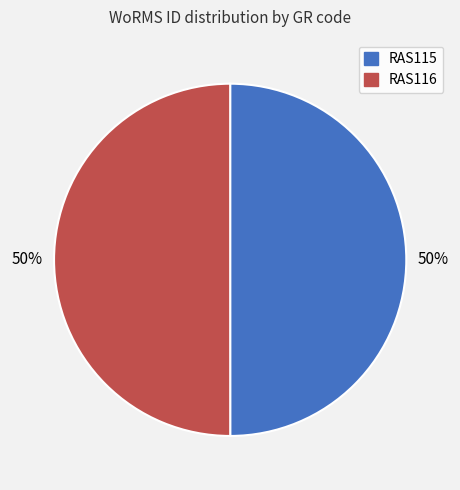

Approximately how many times larger is the value at RAS116 compared to RAS115?

1.0